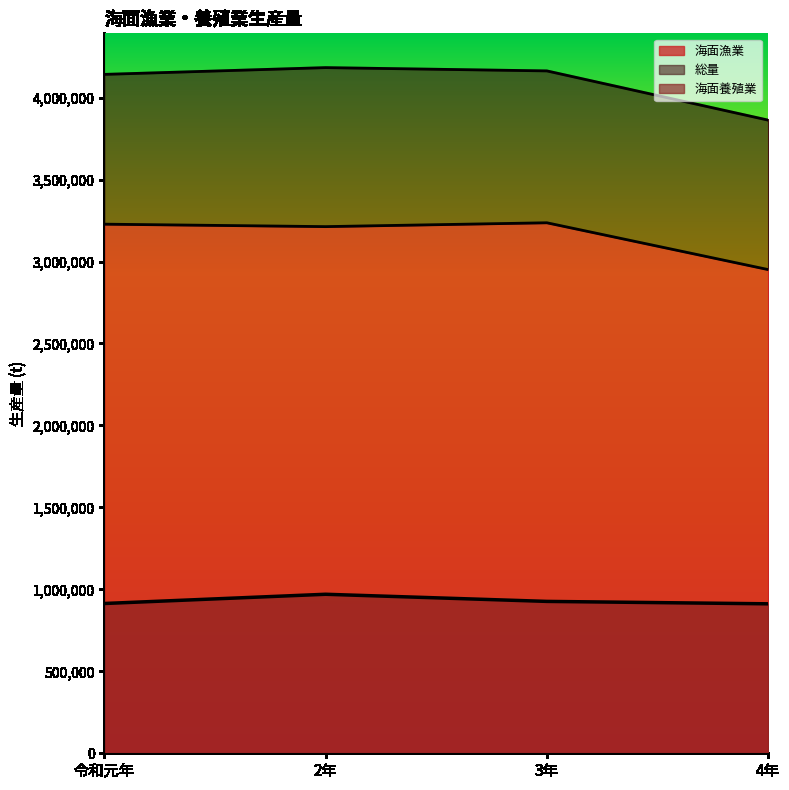

Rank the categories by 海面養殖業 value from highest to lowest.

2年, 3年, 令和元年, 4年